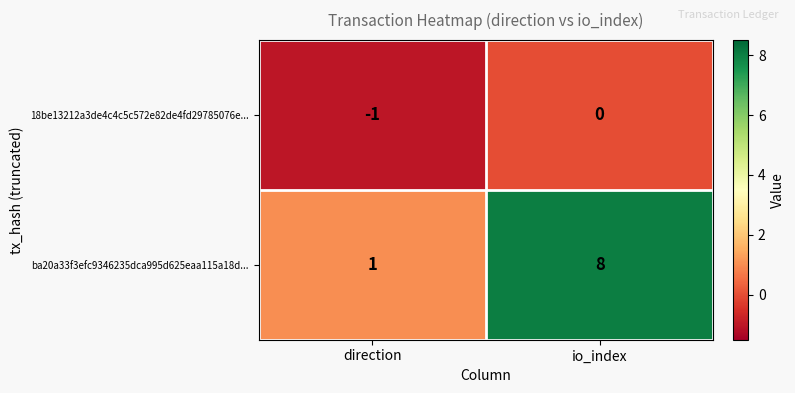

How many series are shown in this chart?

2